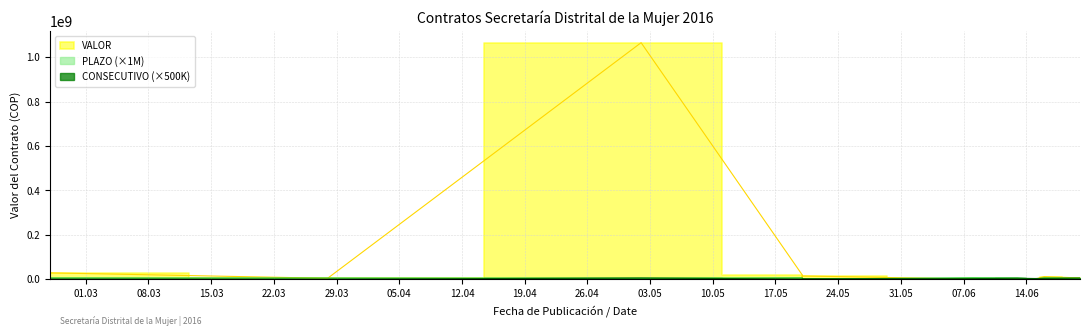

What is the total value across all series at 2016-05-02?

1064889436.0